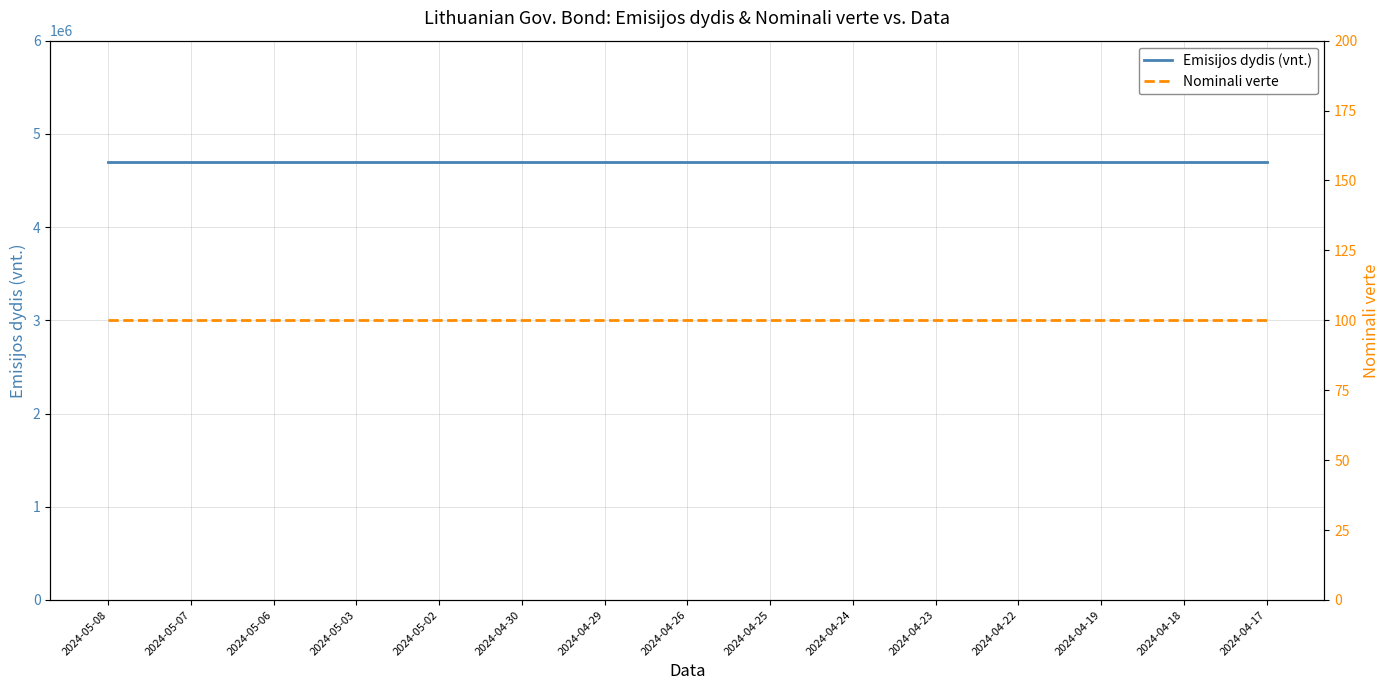

Reading right to left, transcribe all the data shown in this chart.

Emisijos dydis (vnt.): 2024-04-17=4700000	2024-04-18=4700000	2024-04-19=4700000	2024-04-22=4700000	2024-04-23=4700000	2024-04-24=4700000	2024-04-25=4700000	2024-04-26=4700000	2024-04-29=4700000	2024-04-30=4700000	2024-05-02=4700000	2024-05-03=4700000	2024-05-06=4700000	2024-05-07=4700000	2024-05-08=4700000
Nominali verte: 2024-04-17=100	2024-04-18=100	2024-04-19=100	2024-04-22=100	2024-04-23=100	2024-04-24=100	2024-04-25=100	2024-04-26=100	2024-04-29=100	2024-04-30=100	2024-05-02=100	2024-05-03=100	2024-05-06=100	2024-05-07=100	2024-05-08=100